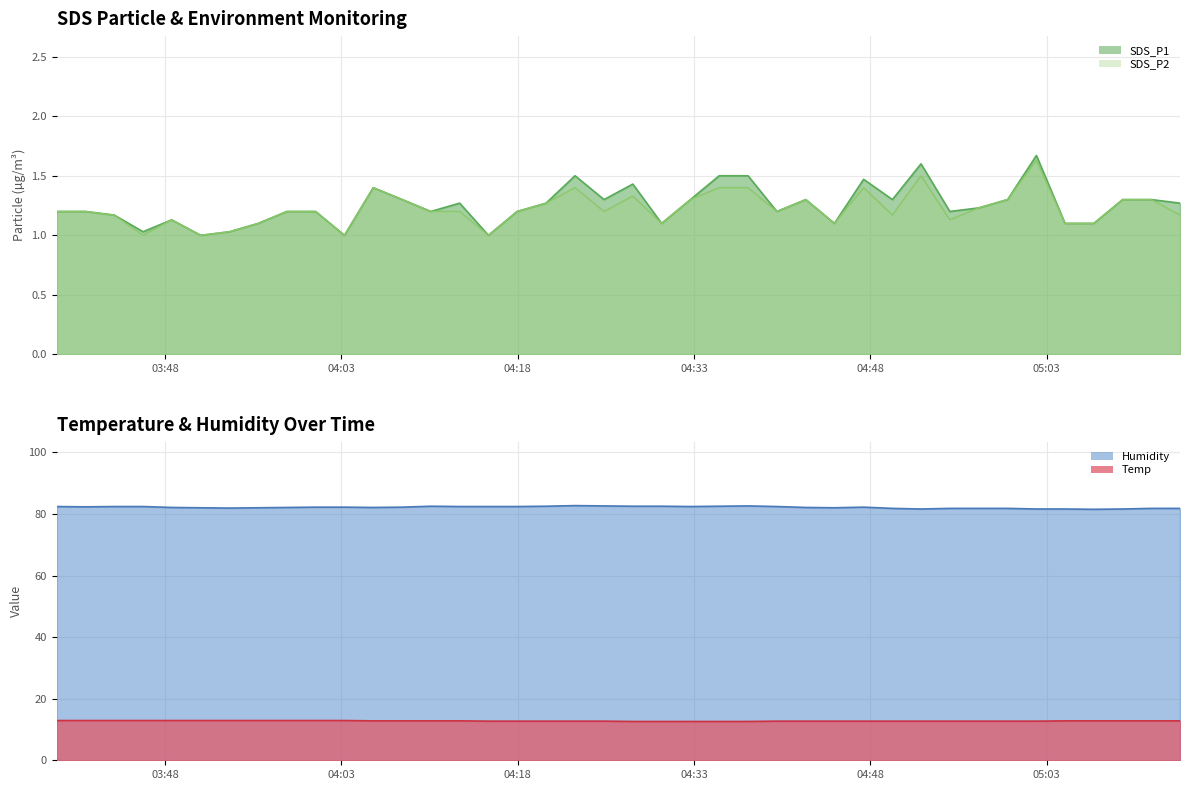

How many data points in SDS_P2 are above 1?

36